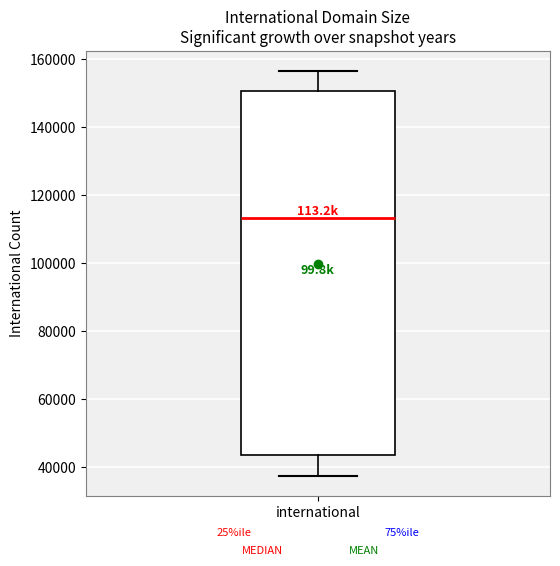

Read this box plot against the y-axis: the position of the median line, the range covered by the box, and the ends of both whiskers. The values are not printed on the chart, so give them approximately, as read against the axis.

median 114000, box 44000 to 150000, whiskers 38000 to 156000